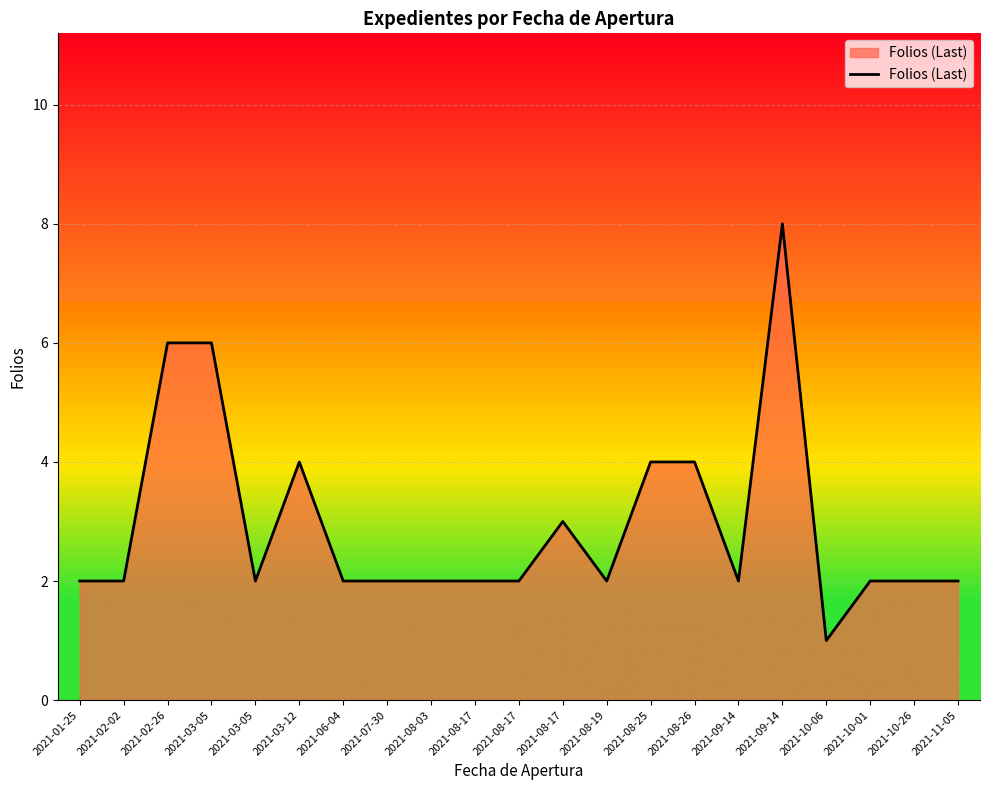

Where does the data first go above 2?

2021-02-26